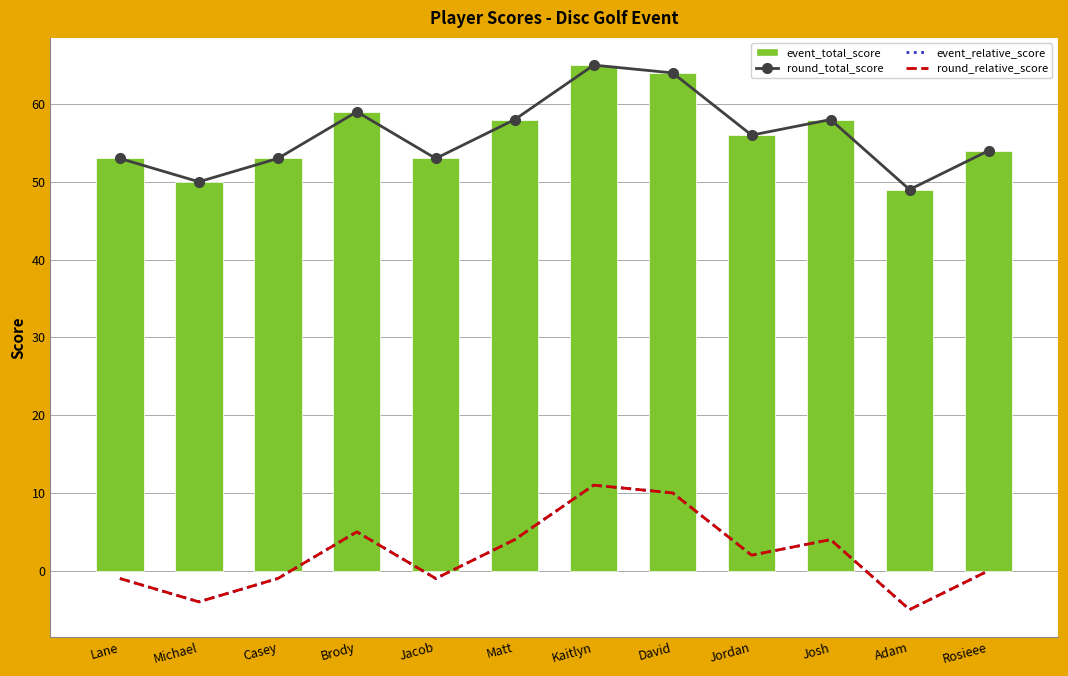

What is the greatest value displayed?

65